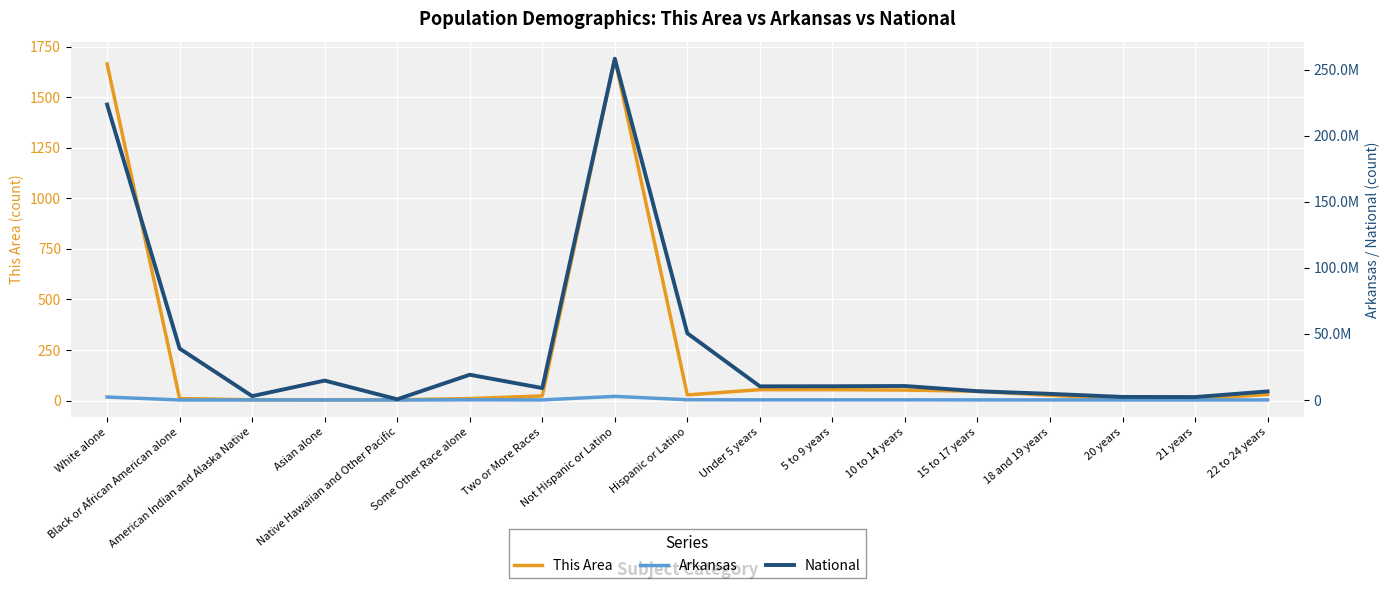

The value of Arkansas at American Indian and Alaska Native is 37055. True or false?

False